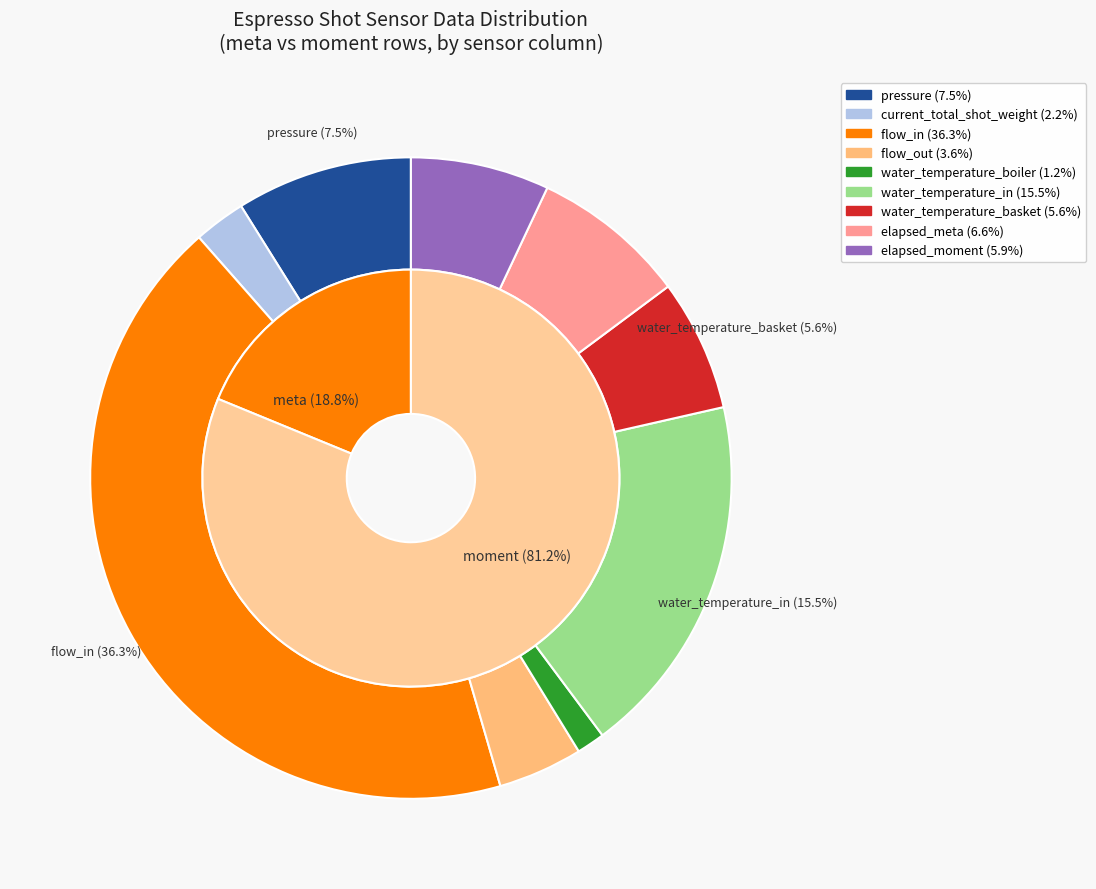

The water_temperature_basket slice represents 7% of the pie. True or false?

True